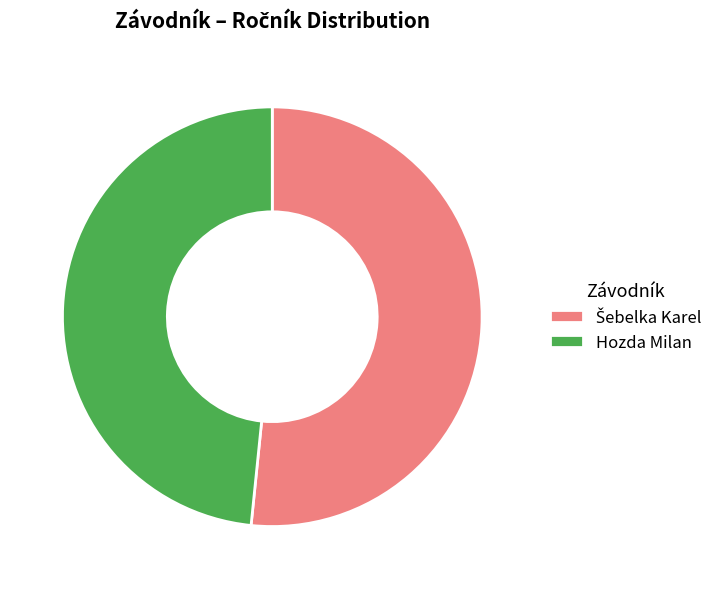

The Hozda Milan slice represents 37% of the pie. True or false?

False